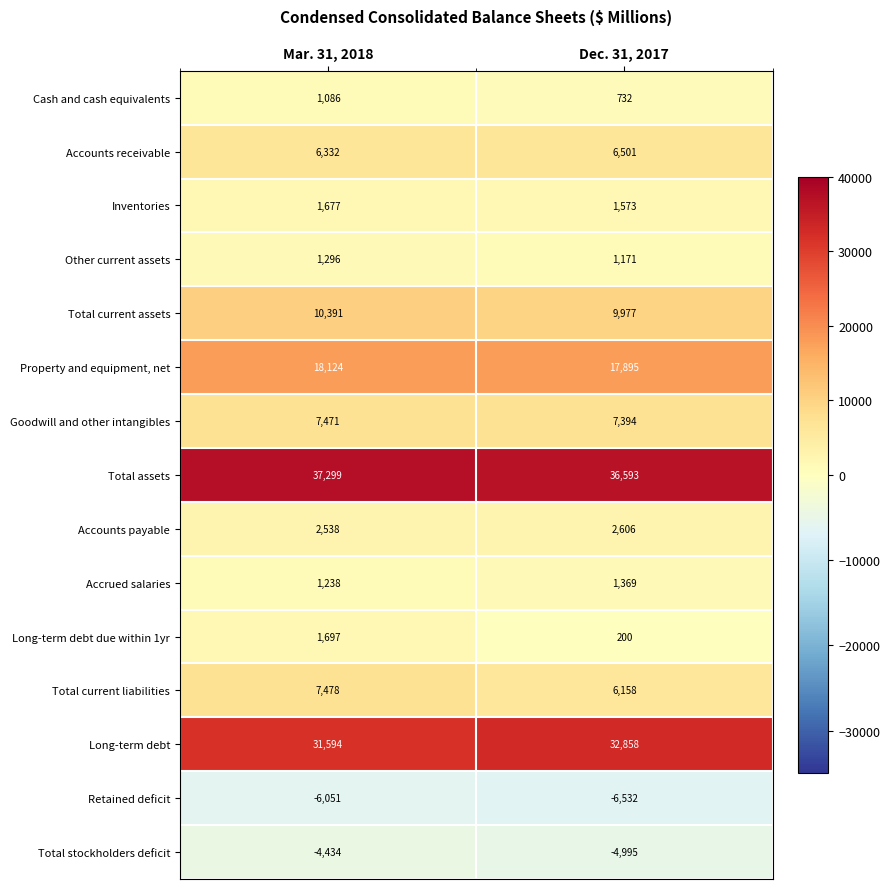

At which category does the chart reach its peak across all series?

Mar. 31, 2018